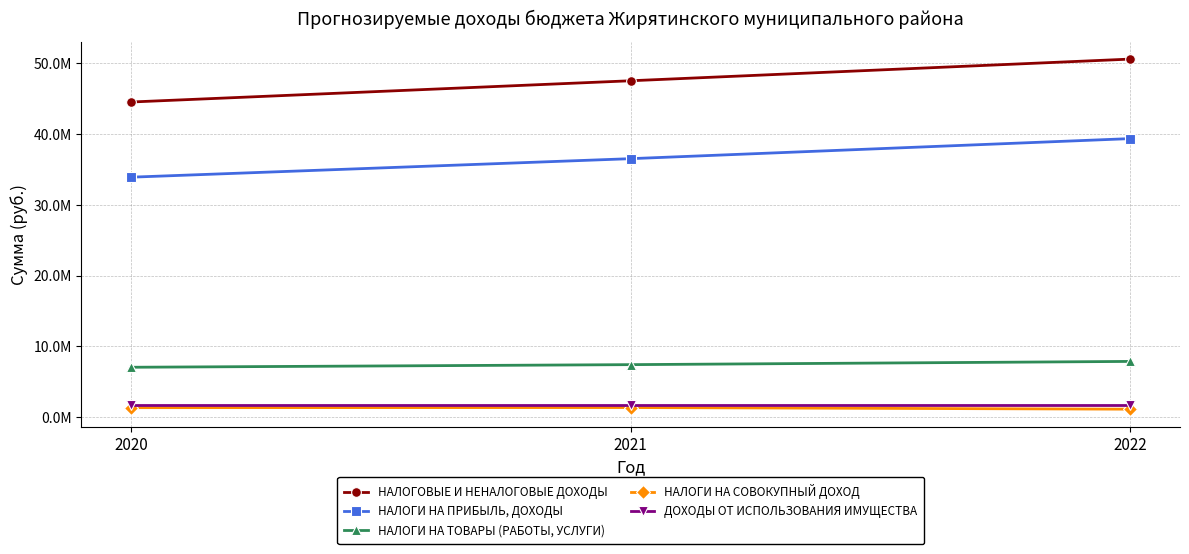

At which label is НАЛОГИ НА ТОВАРЫ (РАБОТЫ, УСЛУГИ) closest to 7478414?

2021